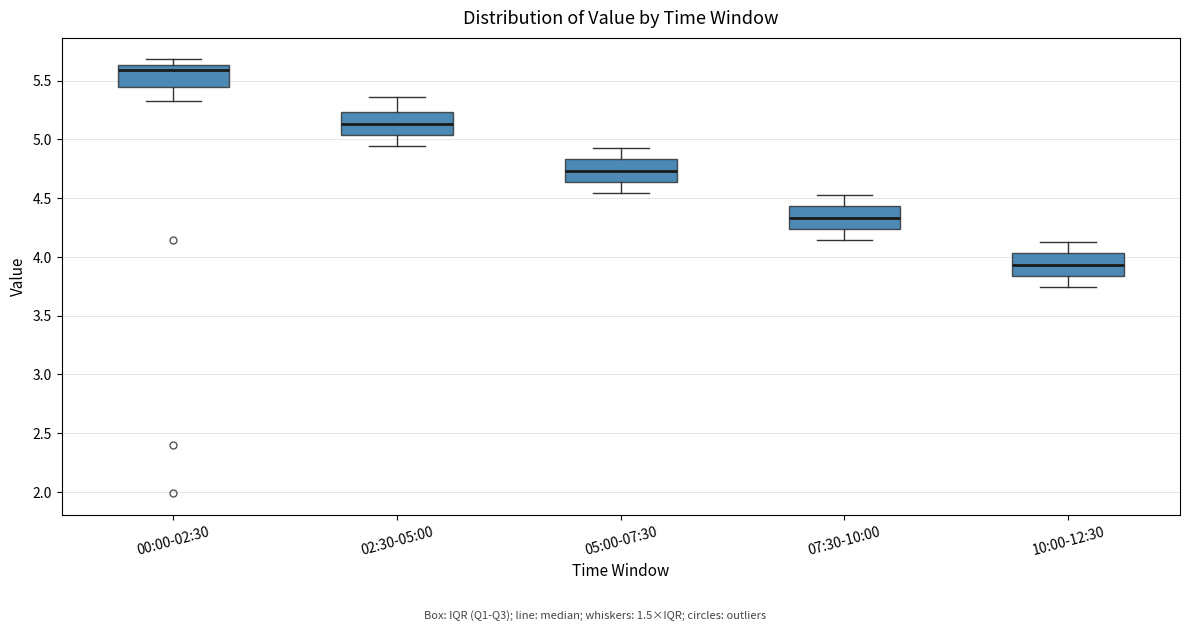

Reading left to right, transcribe this box plot: for each box, give where its median line is, the range the box spans, and where its two whiskers end, as read against the y-axis. The values are not printed on the chart, so give them approximately, as read against the axis.

00:00-02:30: median 5.60, box 5.45 to 5.65, whiskers 5.35 to 5.70
02:30-05:00: median 5.15, box 5.05 to 5.25, whiskers 4.95 to 5.35
05:00-07:30: median 4.75, box 4.65 to 4.85, whiskers 4.55 to 4.95
07:30-10:00: median 4.35, box 4.25 to 4.45, whiskers 4.15 to 4.55
10:00-12:30: median 3.95, box 3.85 to 4.05, whiskers 3.75 to 4.15